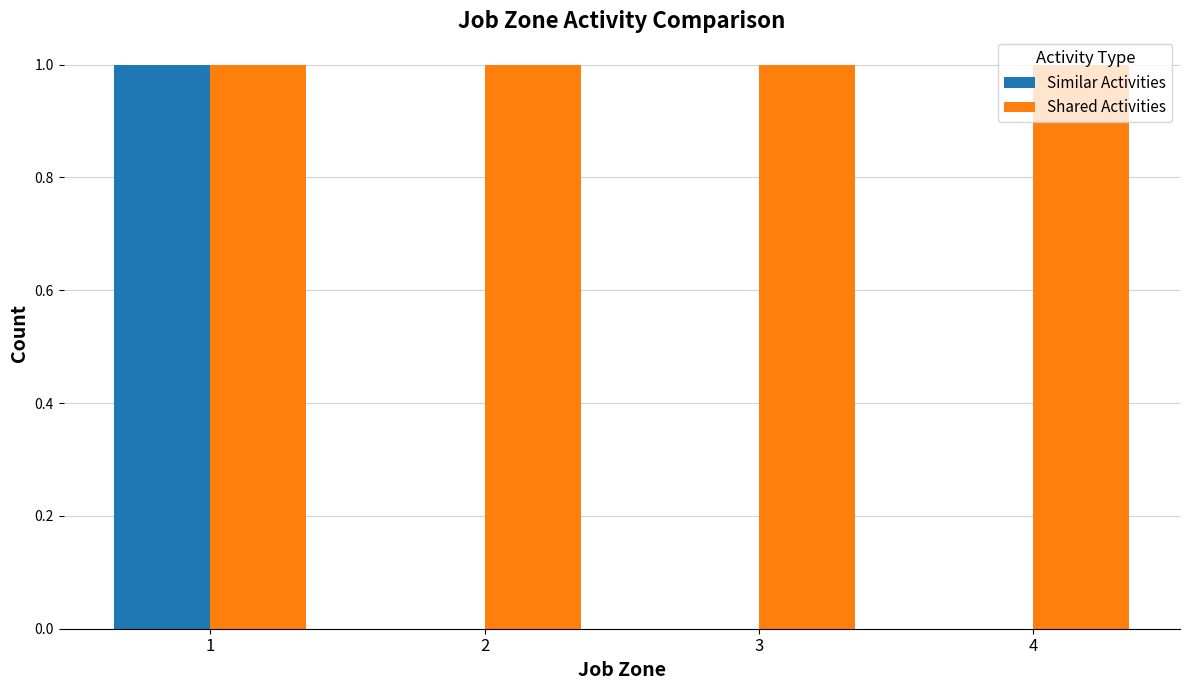

What is the total value across all series at 2?

1